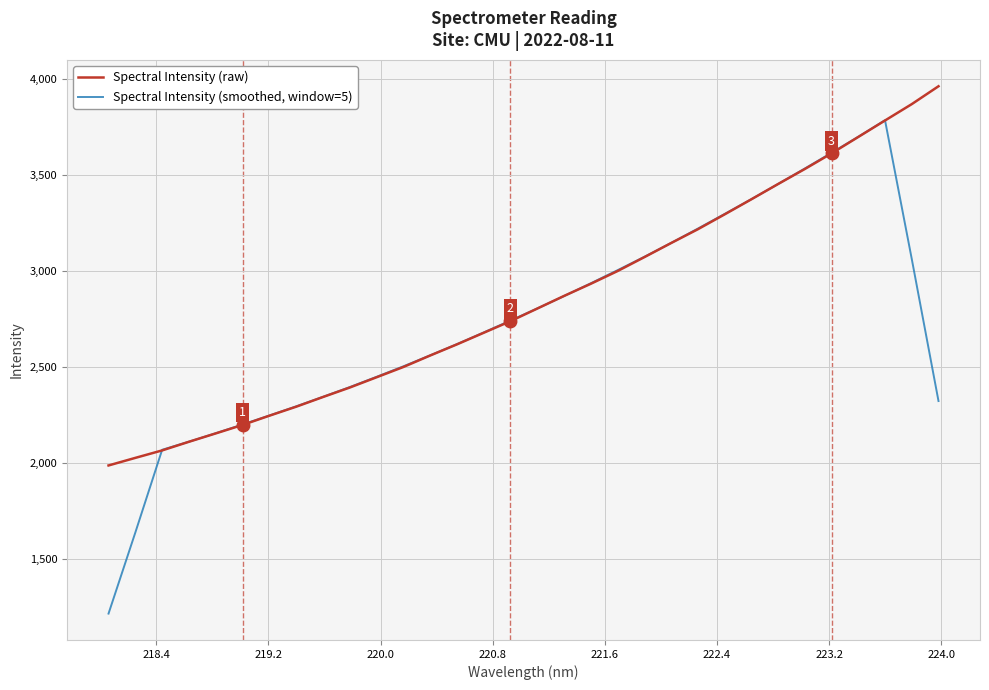

Which series has the widest spread of values?

Spectral Intensity (smoothed, window=5)